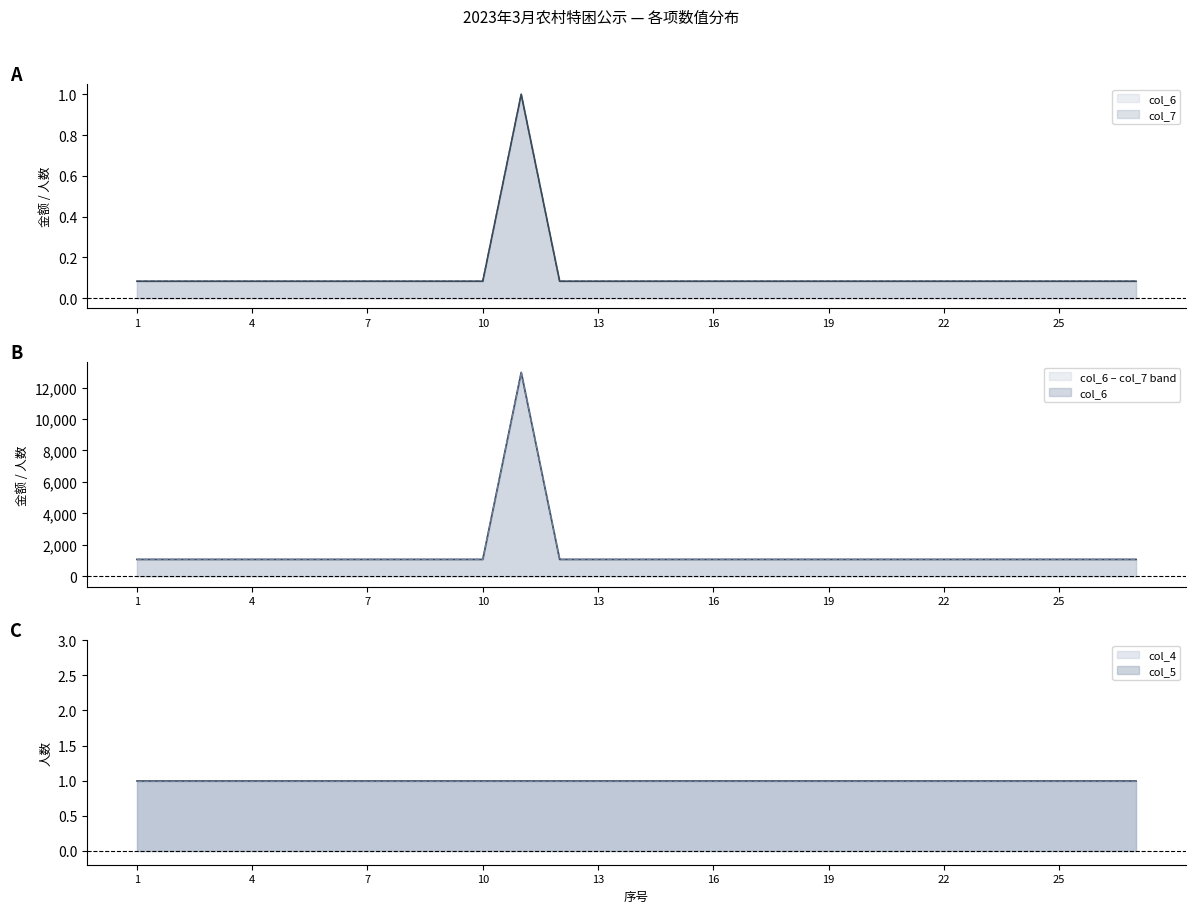

At which category does the chart reach its peak across all series?

11